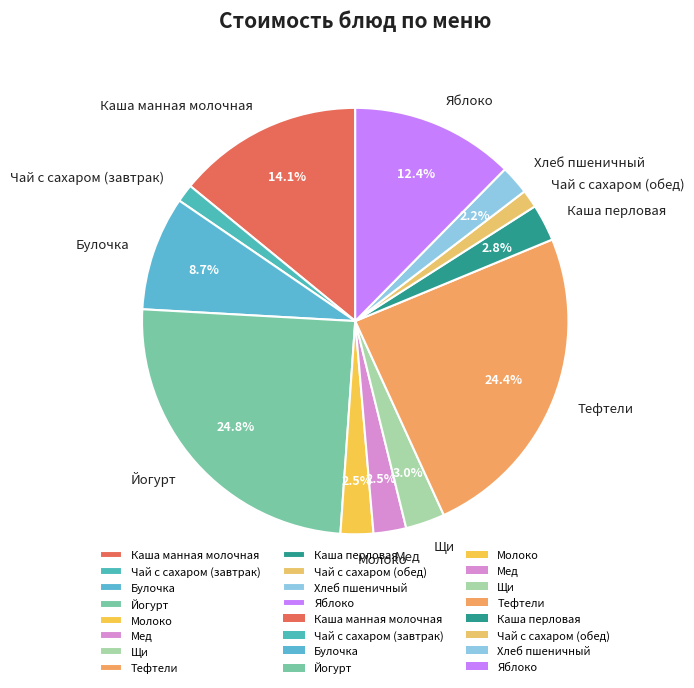

Between Мед and Чай с сахаром (обед), which is larger?

Мед